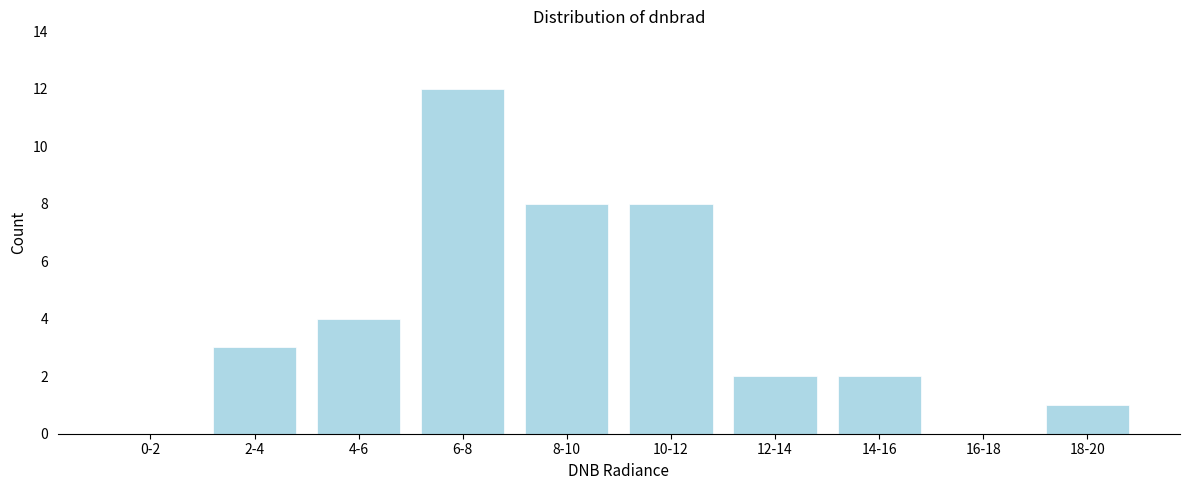

Reading right to left, list all the values displayed in this chart.

18-20=1	16-18=0	14-16=2	12-14=2	10-12=8	8-10=8	6-8=12	4-6=4	2-4=3	0-2=0